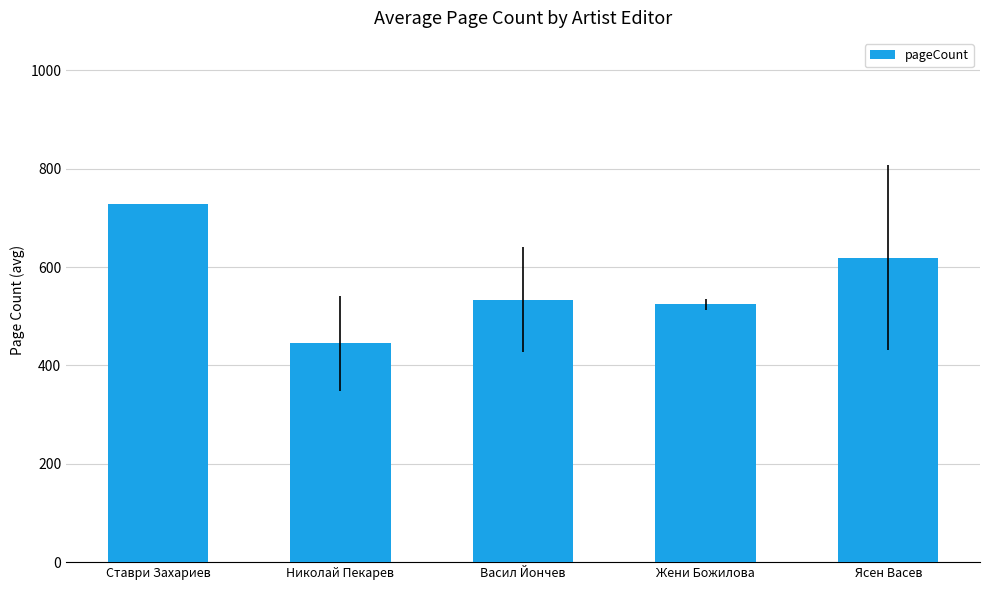

Where is the data nearest to the value 586?

Ясен Васев